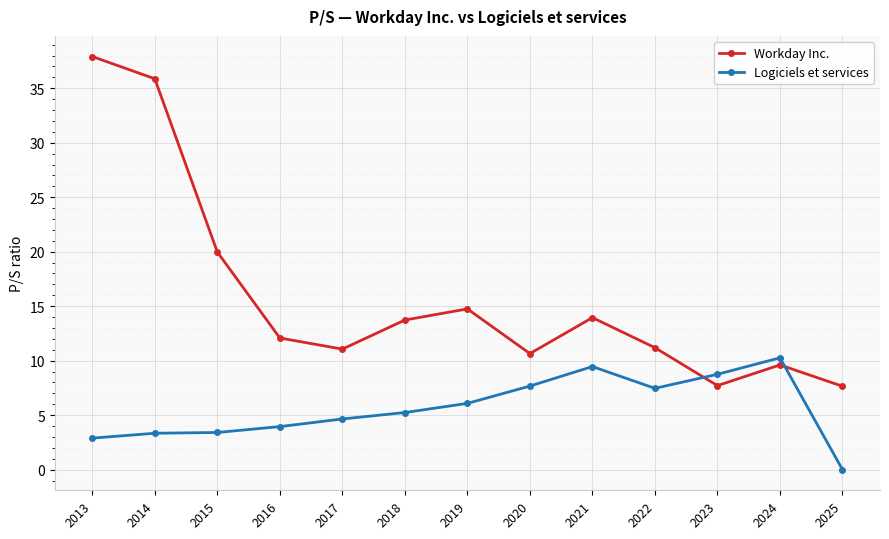

The value of Logiciels et services at 2024 is 4.3. True or false?

False